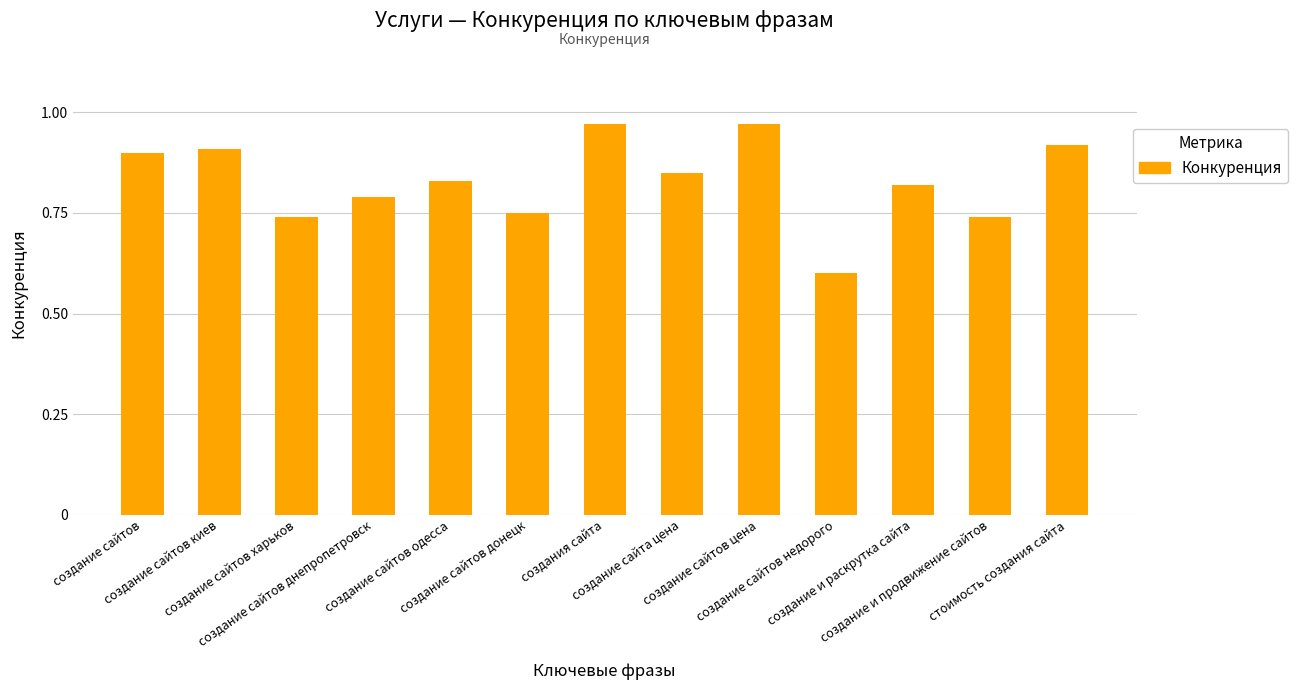

What is the label of the 5th bar from the left?

создание сайтов одесса